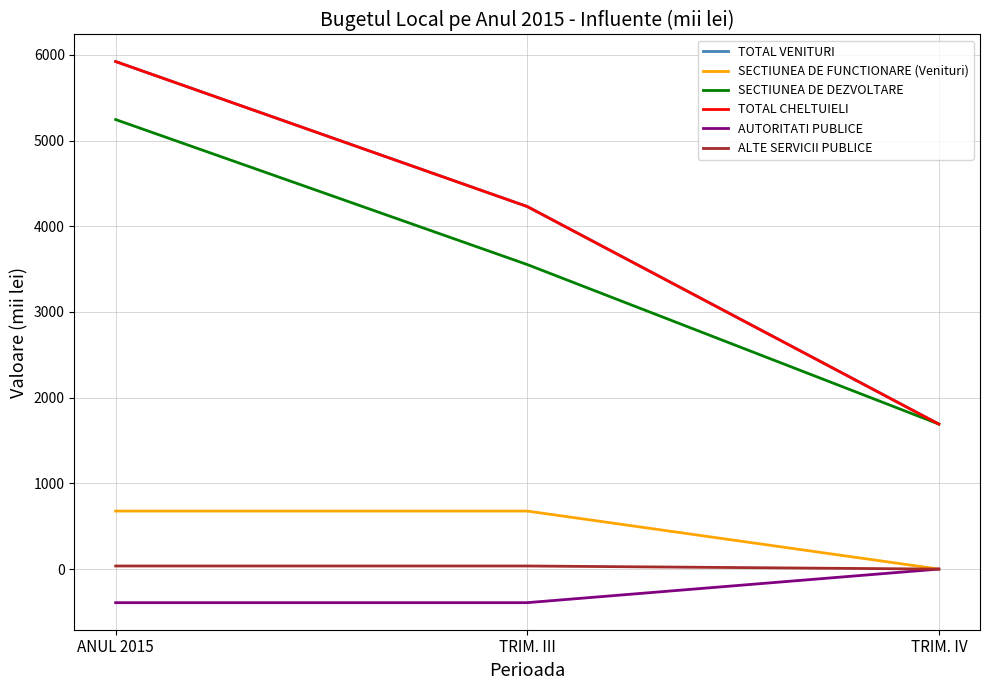

Does the chart have visible grid lines?

Yes